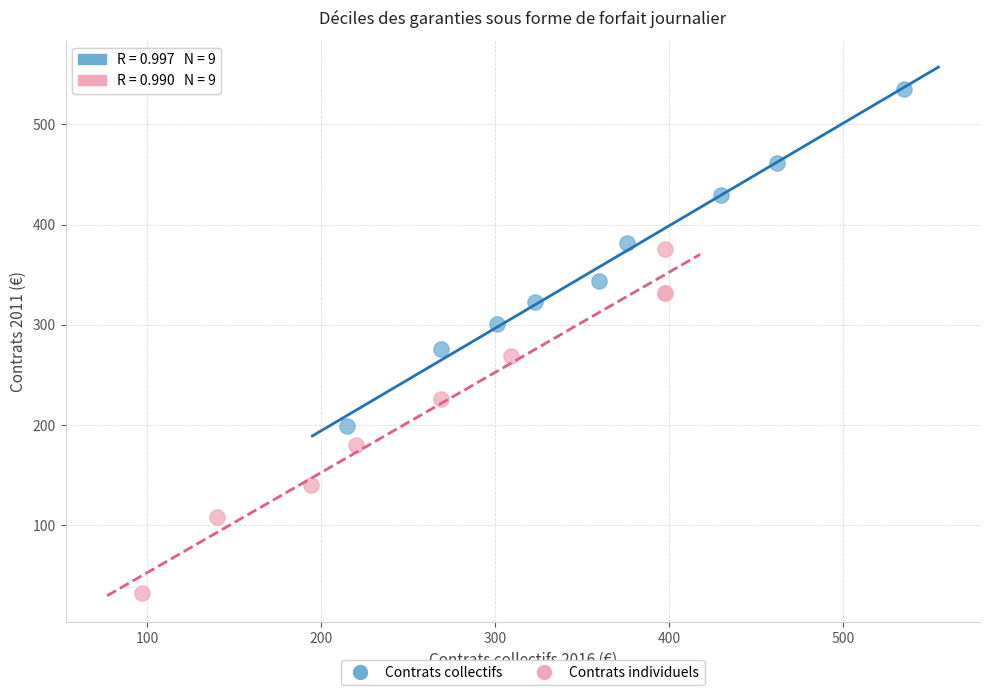

Which series has the largest Y range (max minus min)?

Contrats individuels